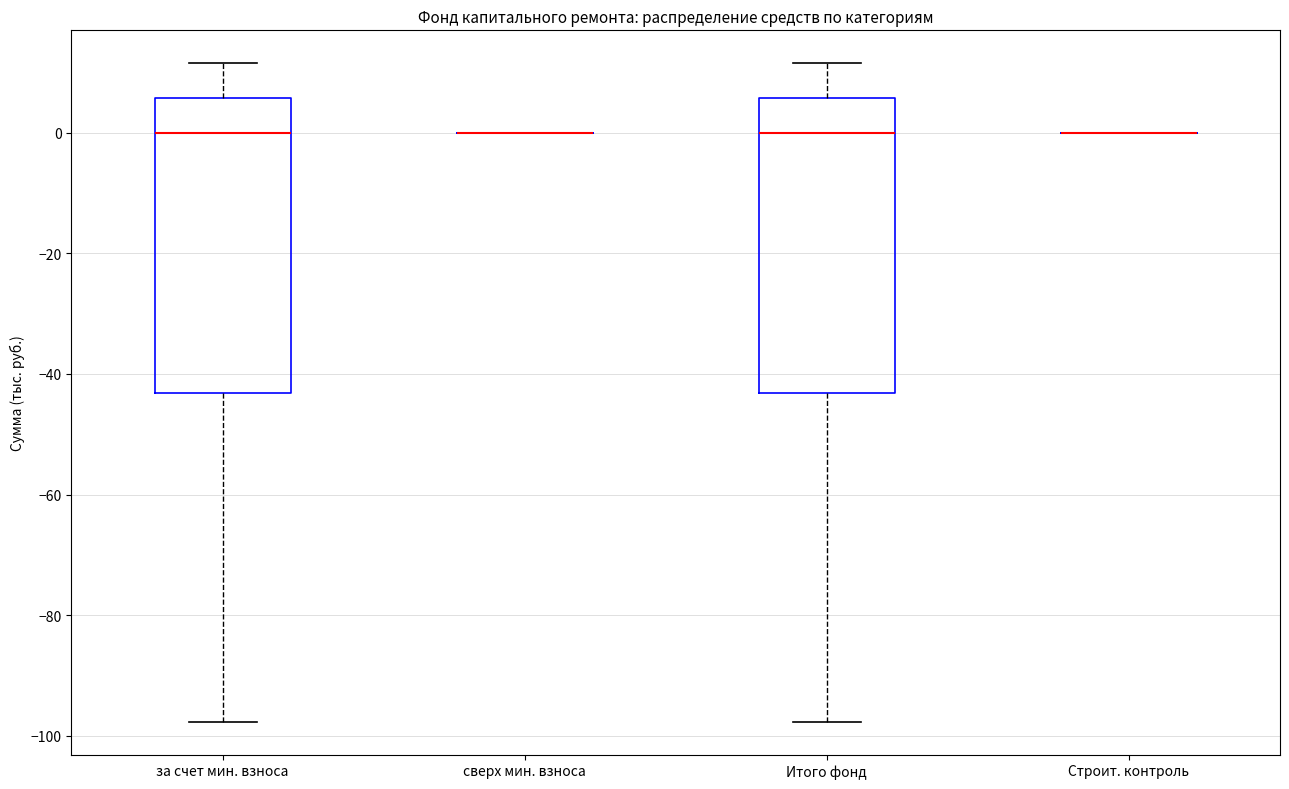

Reading left to right, read every box against the y-axis: the position of its median line, the range the box covers, and the ends of its whiskers. The values are not printed on the chart, so give them approximately, as read against the axis.

за счет мин. взноса: median 0, box -44 to 6, whiskers -98 to 12
сверх мин. взноса: box collapsed to a line at 0, whiskers 0 to 0
Итого фонд: median 0, box -44 to 6, whiskers -98 to 12
Строит. контроль: box collapsed to a line at 0, whiskers 0 to 0